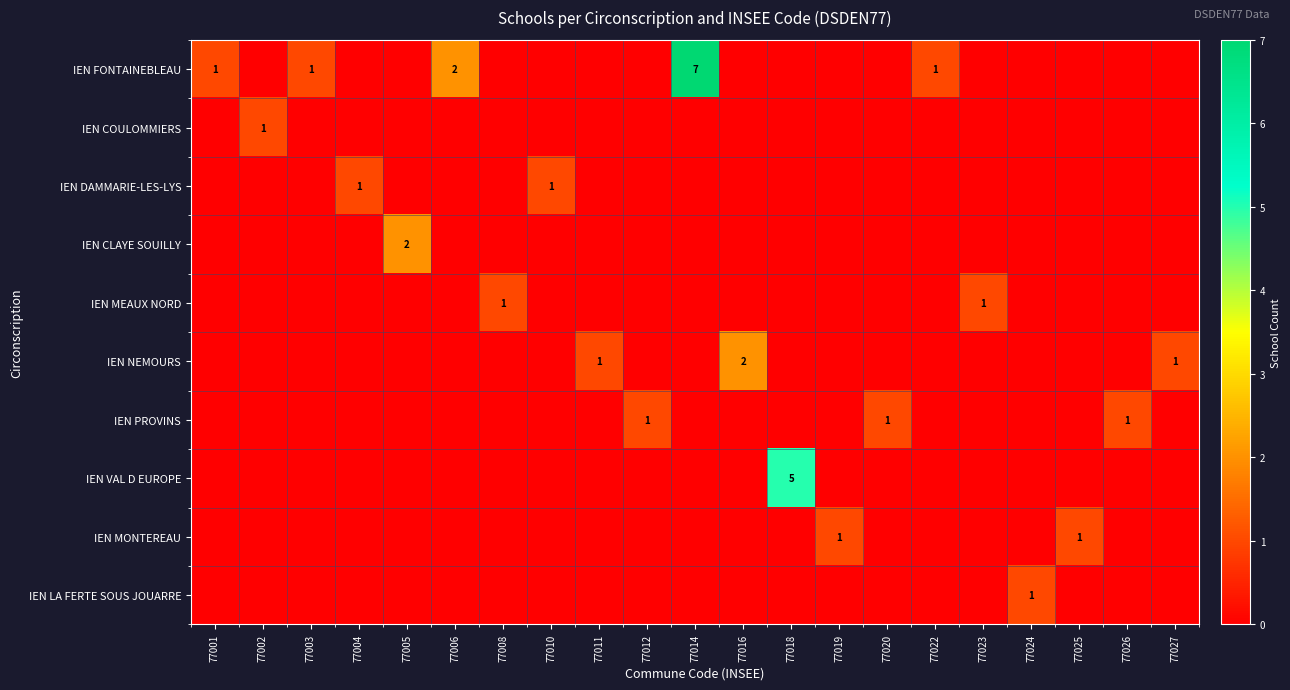

Is the value of IEN LA FERTE SOUS JOUARRE at 77022 greater than the value of IEN COULOMMIERS at 77003?

No